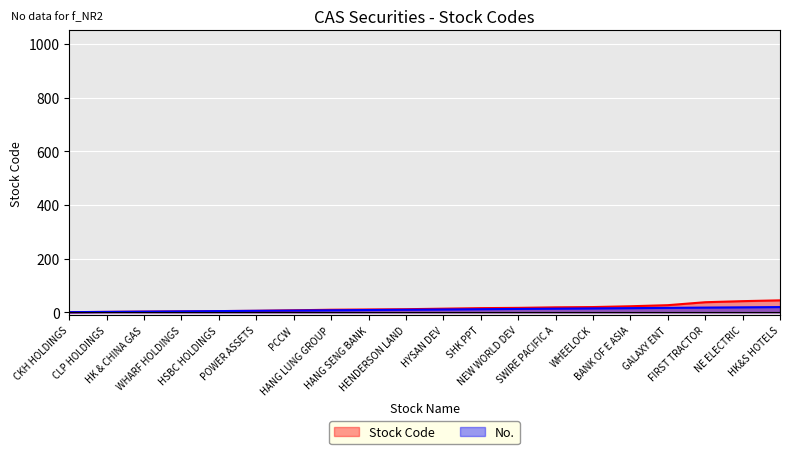

List the labels in order of value, largest first.

HK&S HOTELS, NE ELECTRIC, FIRST TRACTOR, GALAXY ENT, BANK OF E ASIA, WHEELOCK, SWIRE PACIFIC A, NEW WORLD DEV, SHK PPT, HYSAN DEV, HENDERSON LAND, HANG SENG BANK, HANG LUNG GROUP, PCCW, POWER ASSETS, HSBC HOLDINGS, WHARF HOLDINGS, HK & CHINA GAS, CLP HOLDINGS, CKH HOLDINGS